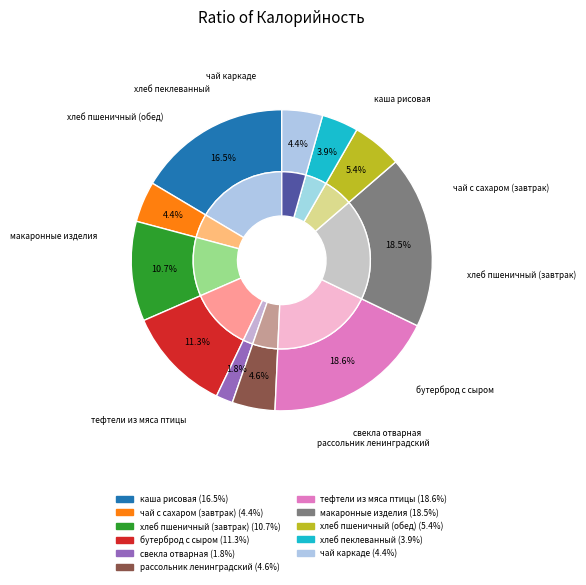

True or false: бутерброд с сыром accounts for 11% of the total.

True